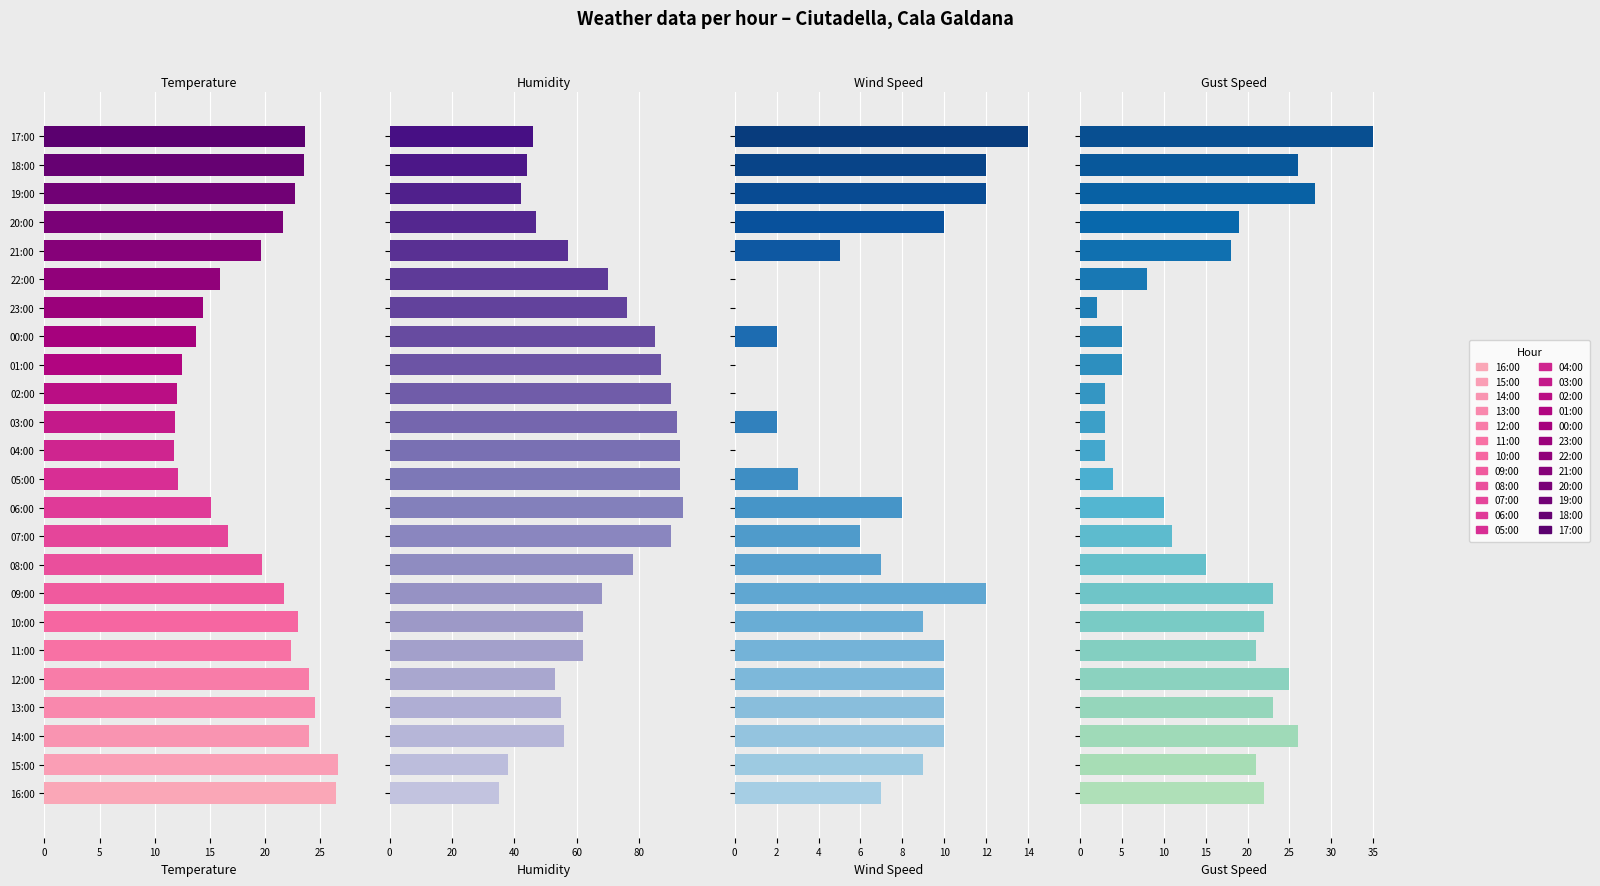

At how many categories does at least one series exceed 44?

20